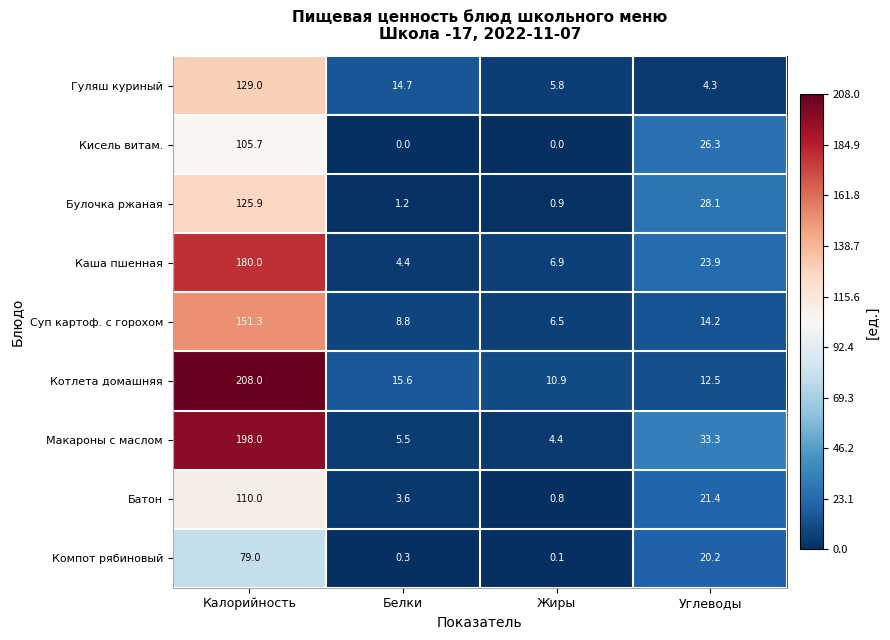

True or false: Гуляш куриный has a value of 129.0 at Калорийность.

True